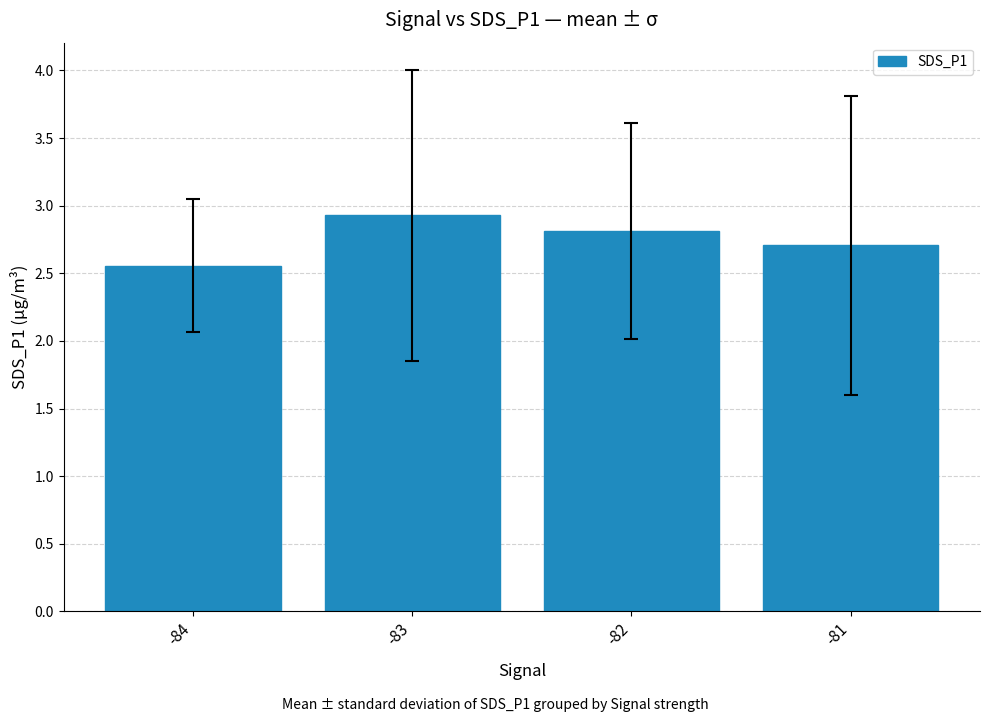

Rank the categories by value from lowest to highest.

-84, -81, -82, -83